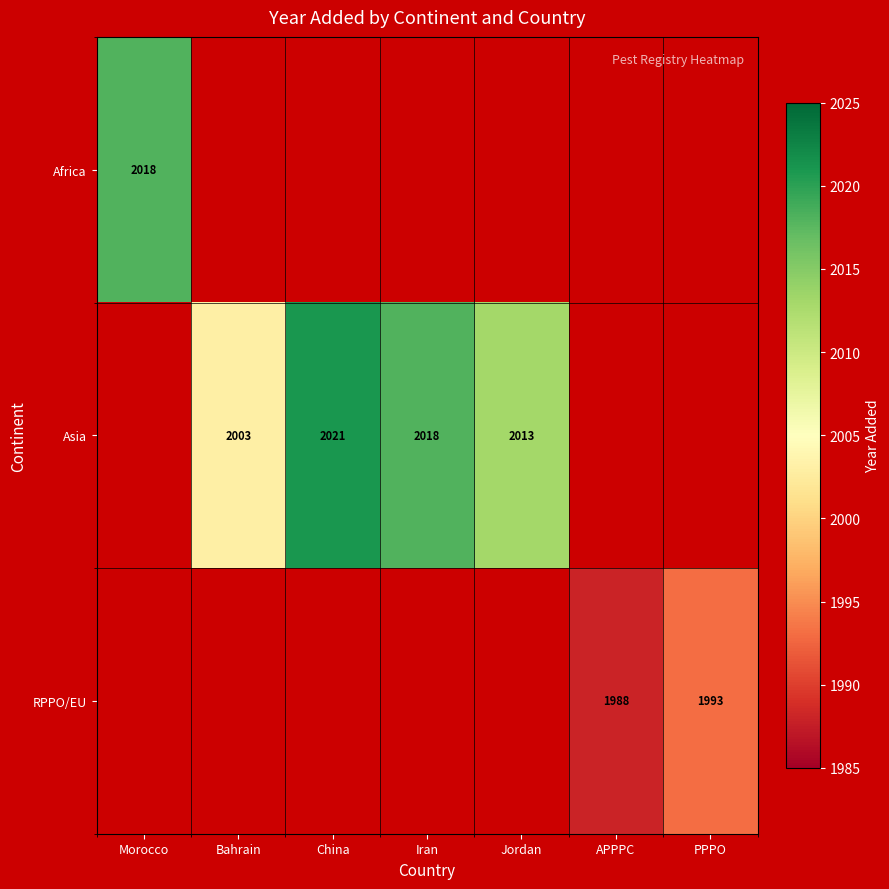

The Asia series shows 572.1 at China. True or false?

False